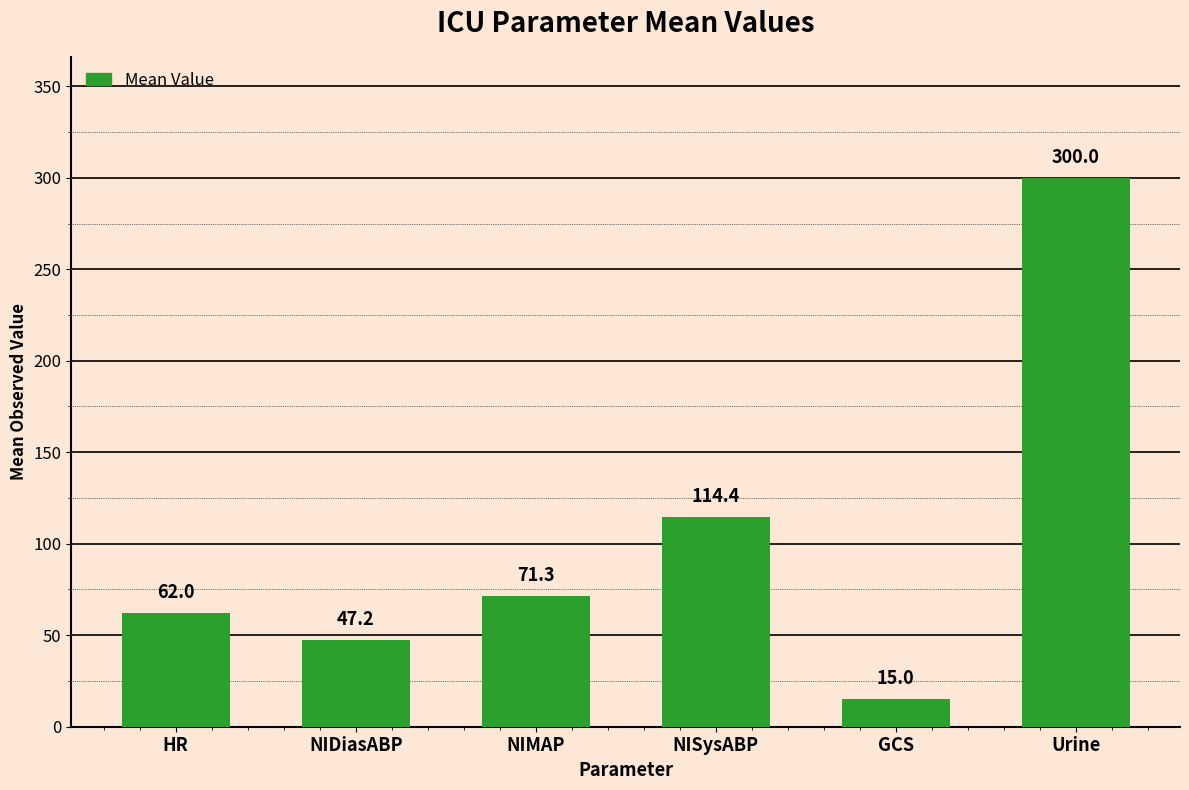

Between NISysABP and GCS, which is larger?

NISysABP